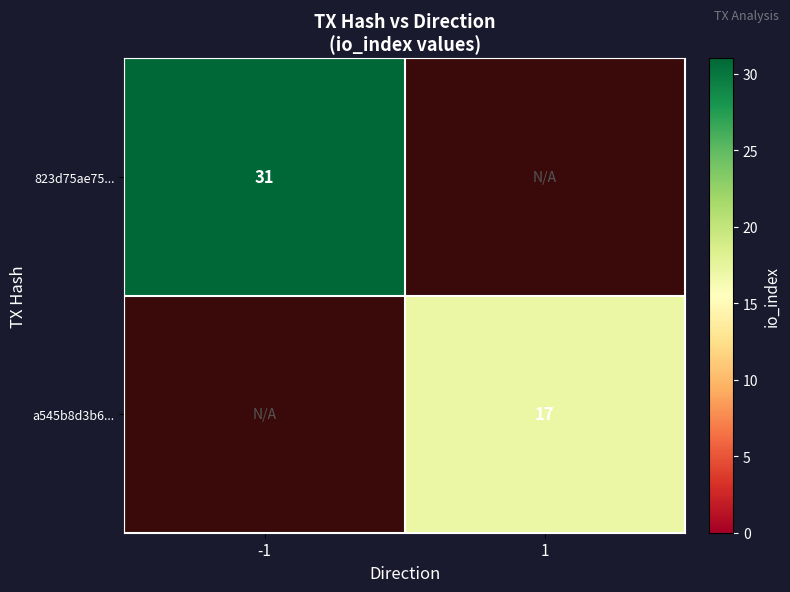

The value of a545b8d3b6... at 1 is 23. True or false?

False